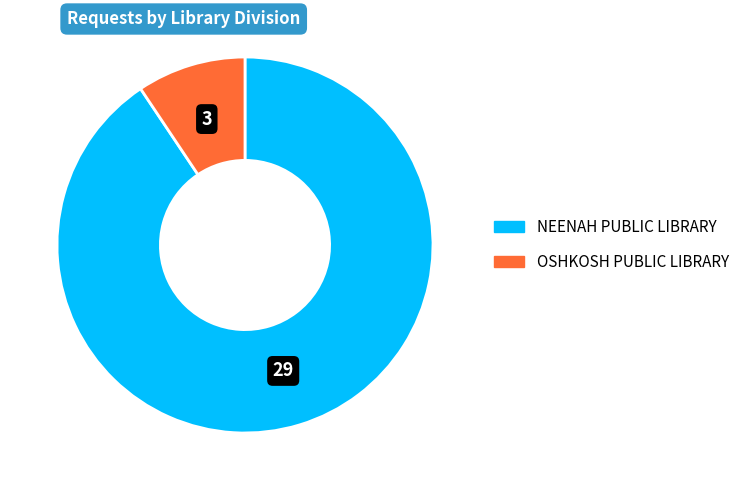

Is there a majority slice in this chart?

Yes